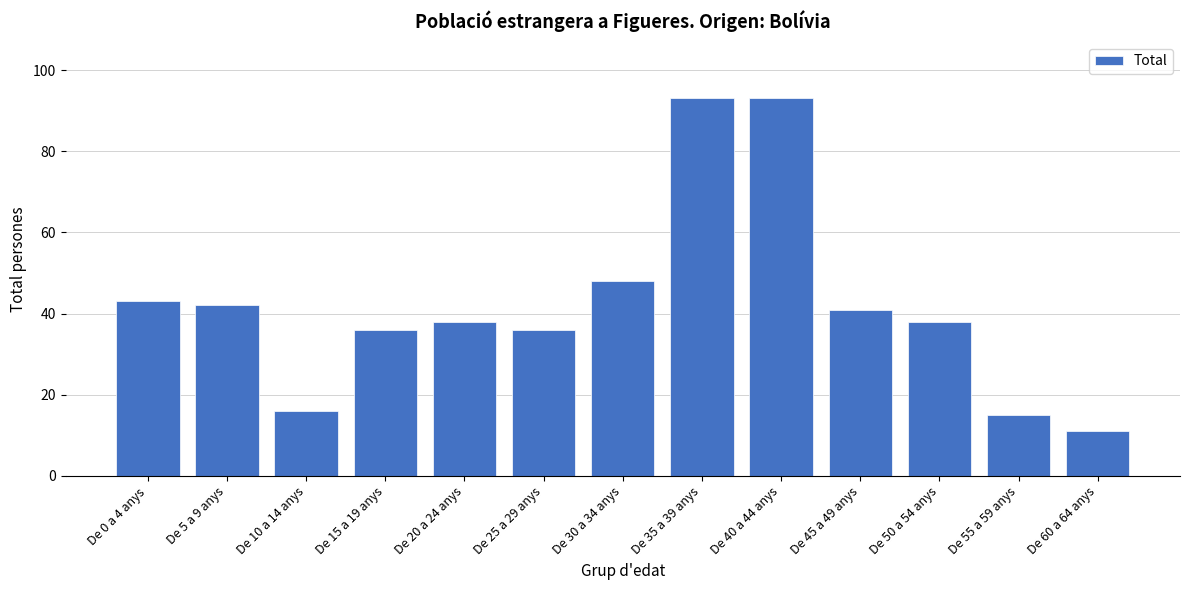

Reading right to left, extract all data points from this chart.

11	15	38	41	93	93	48	36	38	36	16	42	43